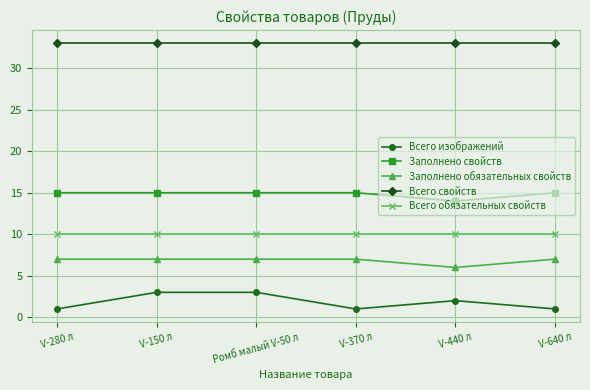

What is the spread (max minus min) of values at V-280 л?

32